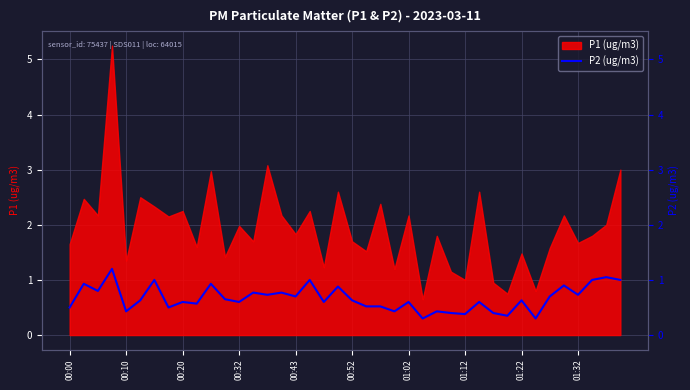

How many lines are shown in the chart?

1